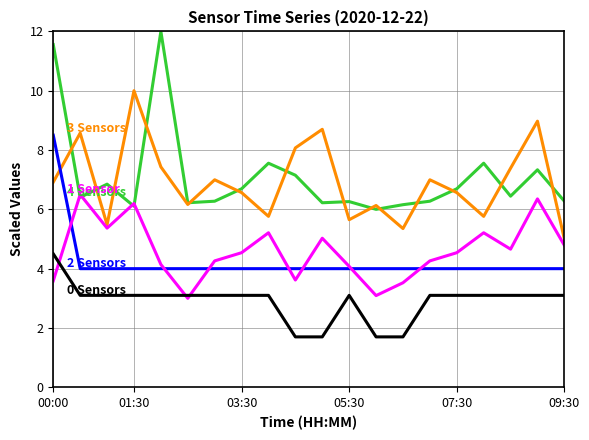

What is the smallest value displayed?

1.7